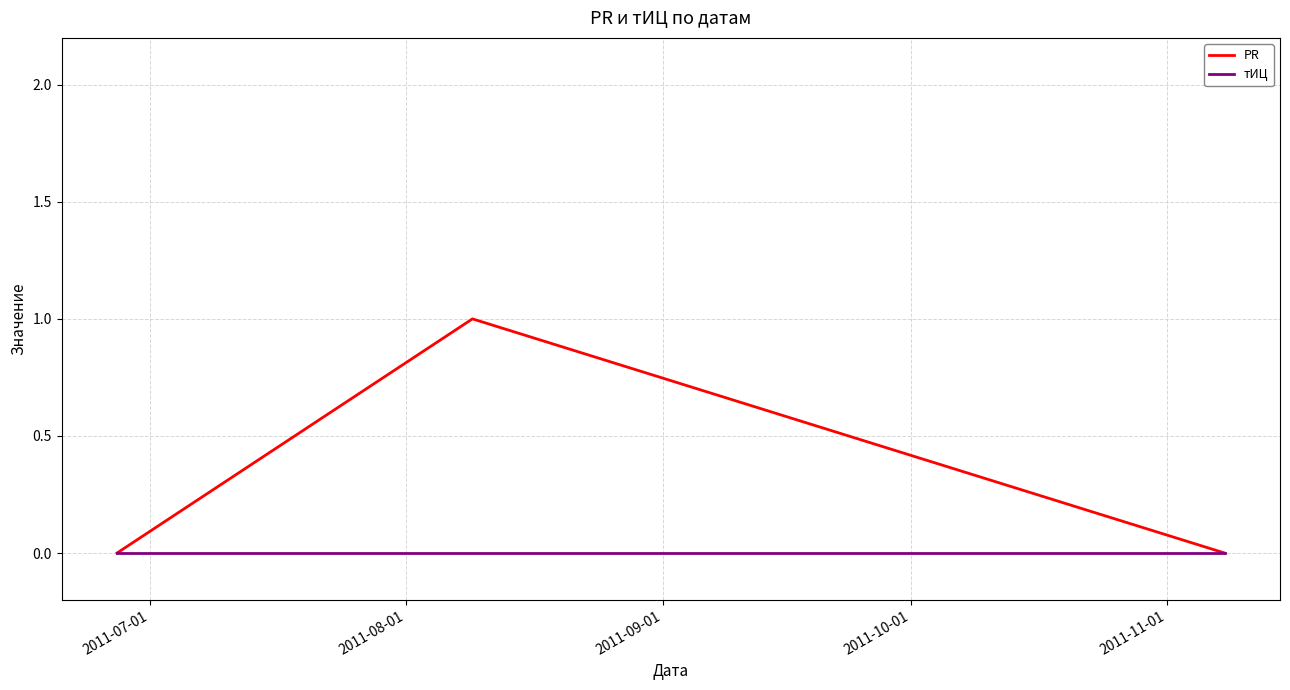

Which series has the widest spread of values?

PR